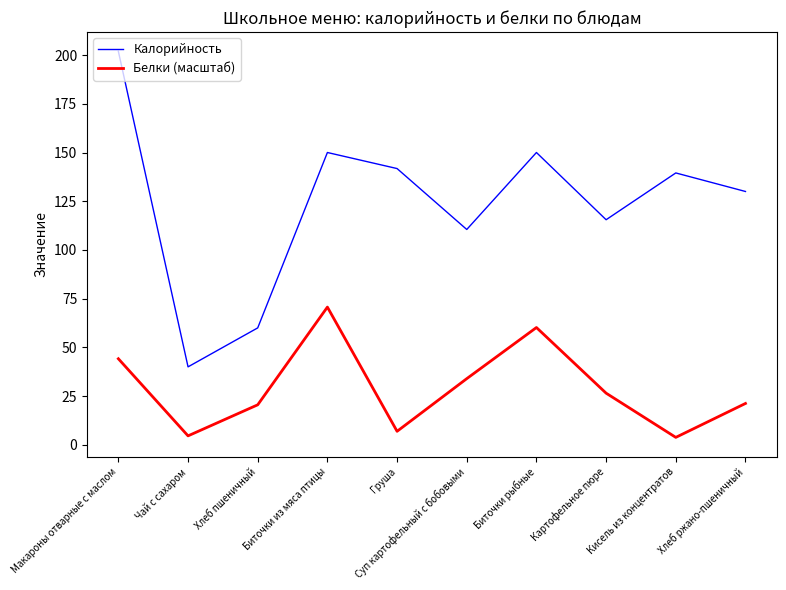

Is it true that Калорийность equals 263.4 at Биточки рыбные?

False